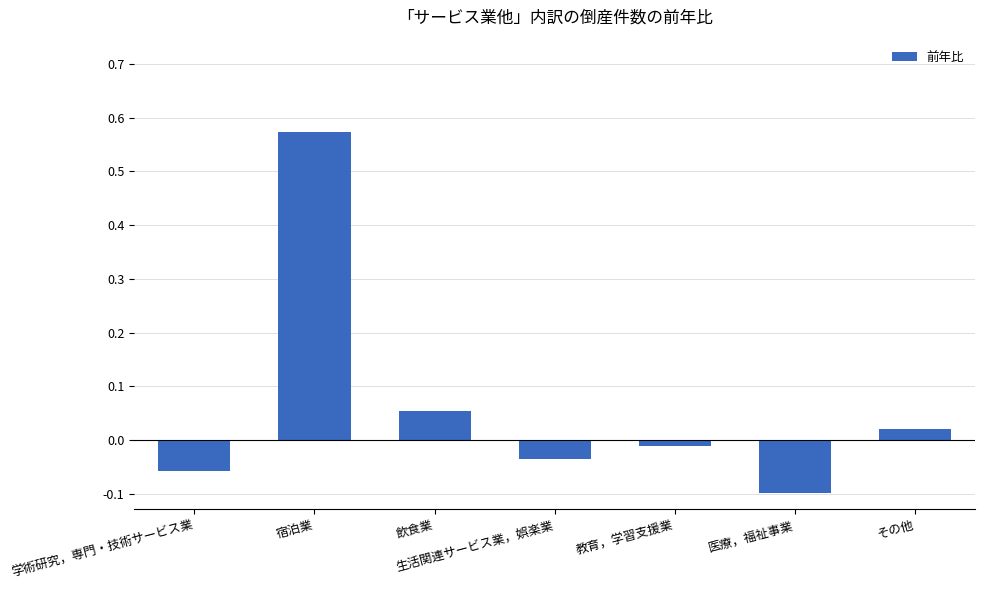

How many bars are there in total?

7